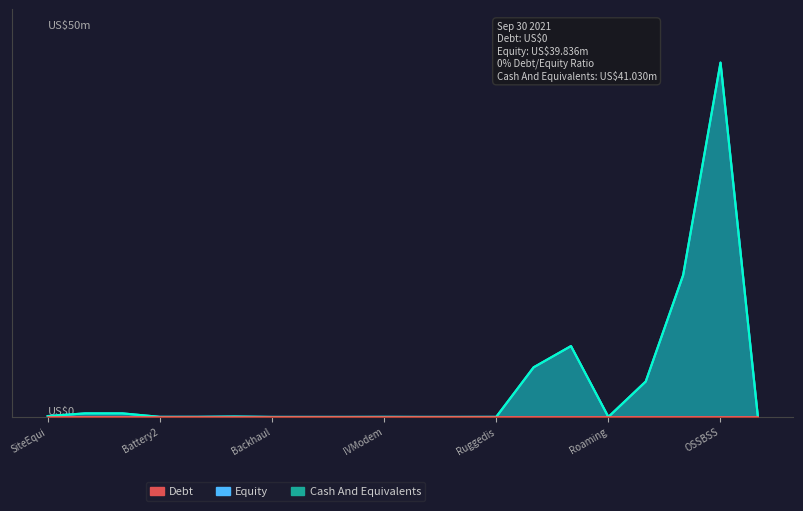

True or false: Equity and Cash And Equivalents cross at least once.

False